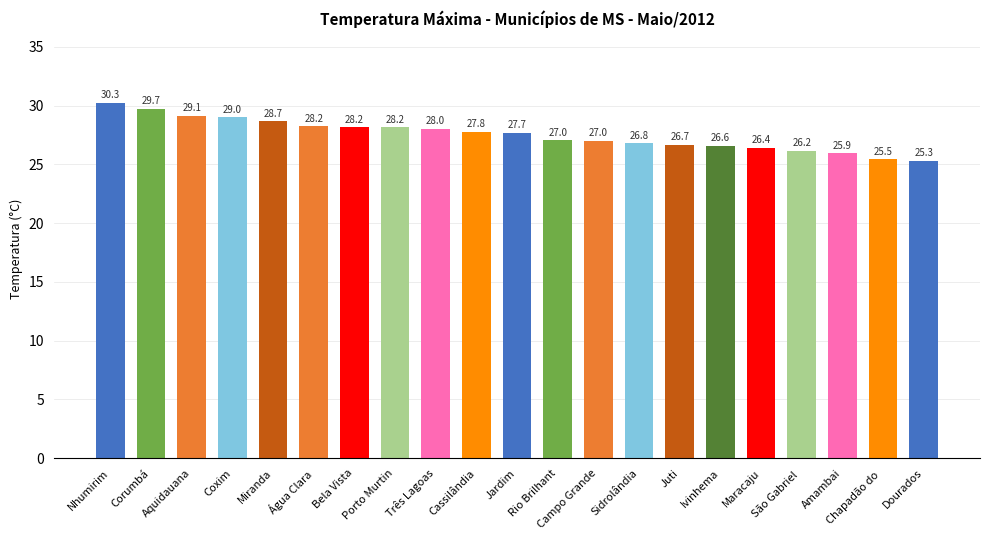

What is the maximum value shown in the chart?

30.3